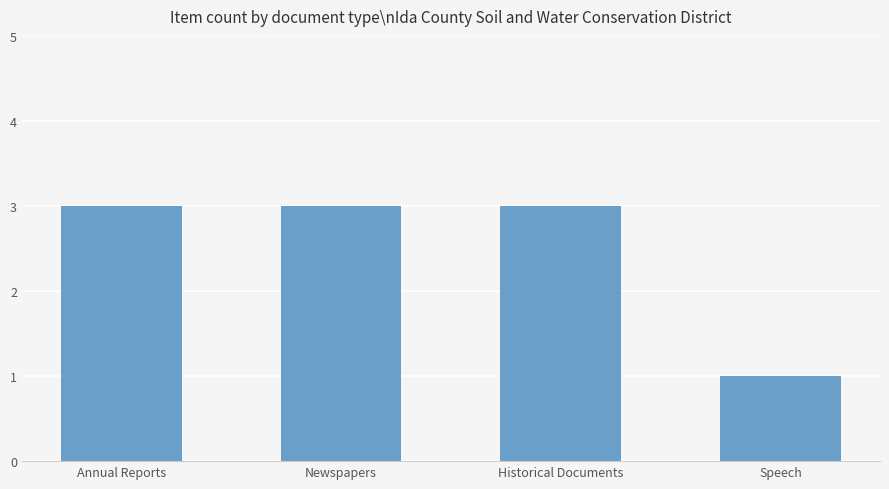

Between Speech and Historical Documents, which is larger?

Historical Documents